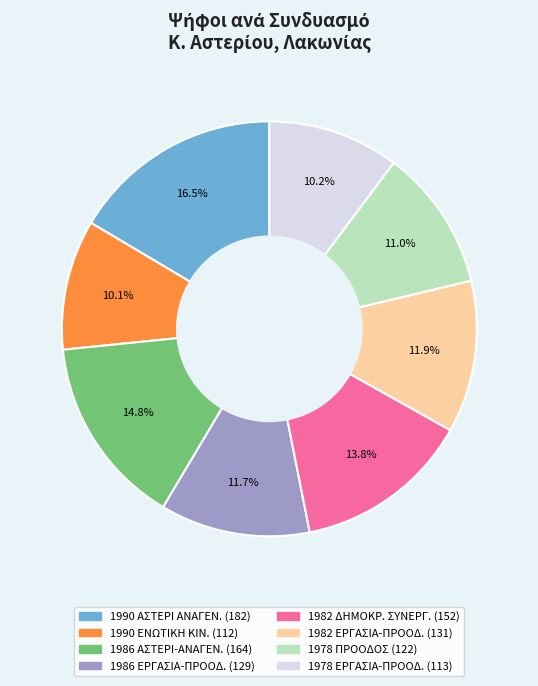

Does any single category account for the majority?

No